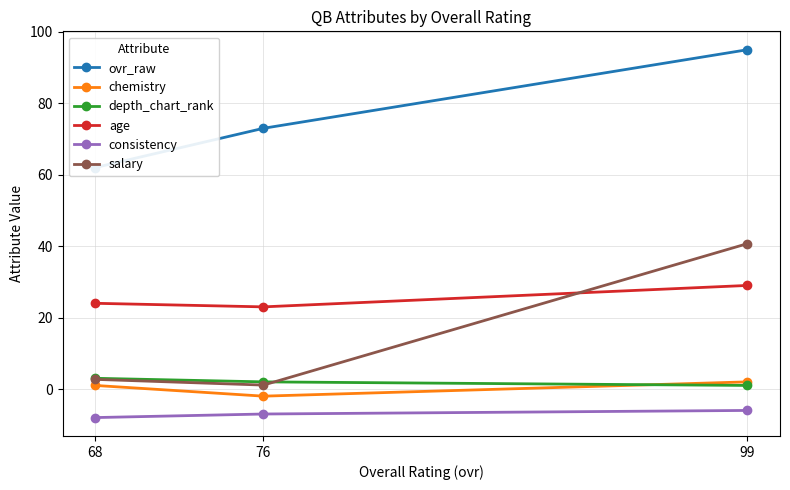

Which label corresponds to the smallest value in the chart?

68